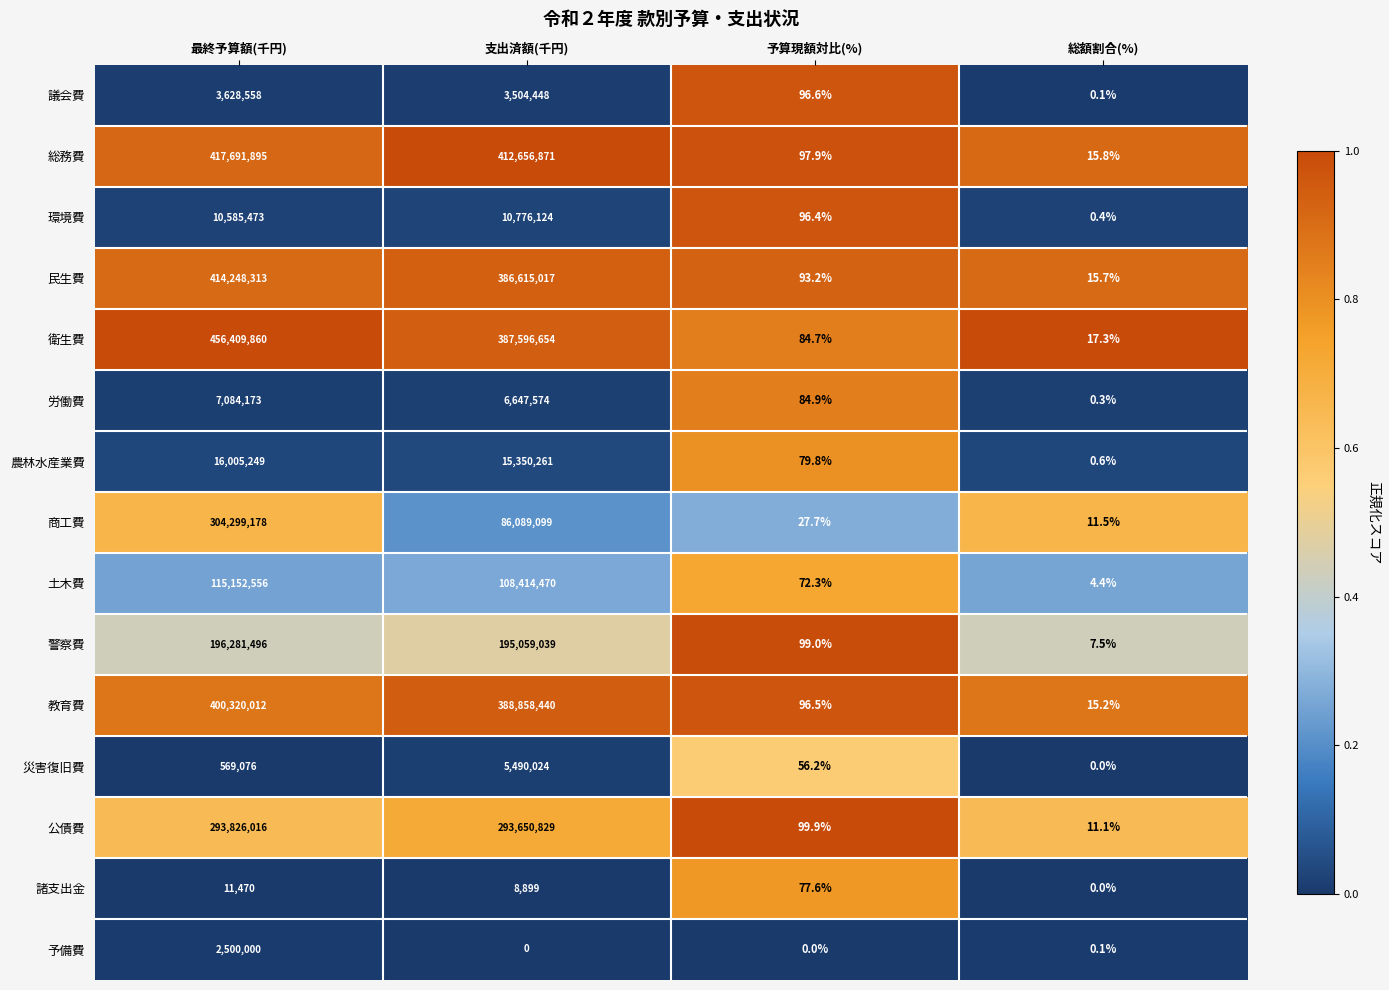

What is the maximum value for 衛生費?

456409860.0